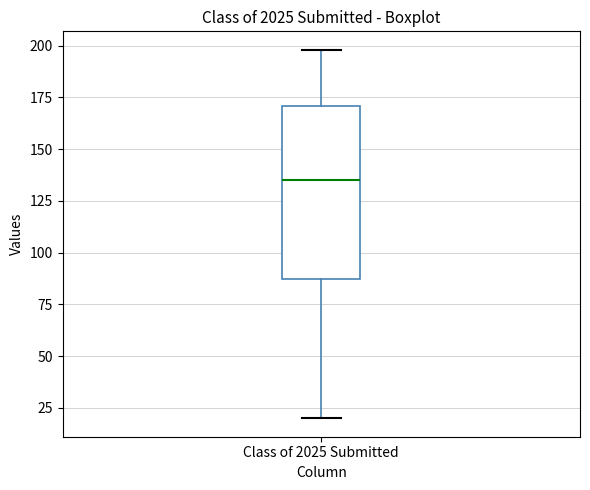

Where does the lower whisker of the box for Class of 2025 Submitted end on the y-axis? The values are not printed on the chart, so give them approximately, as read against the axis.

20